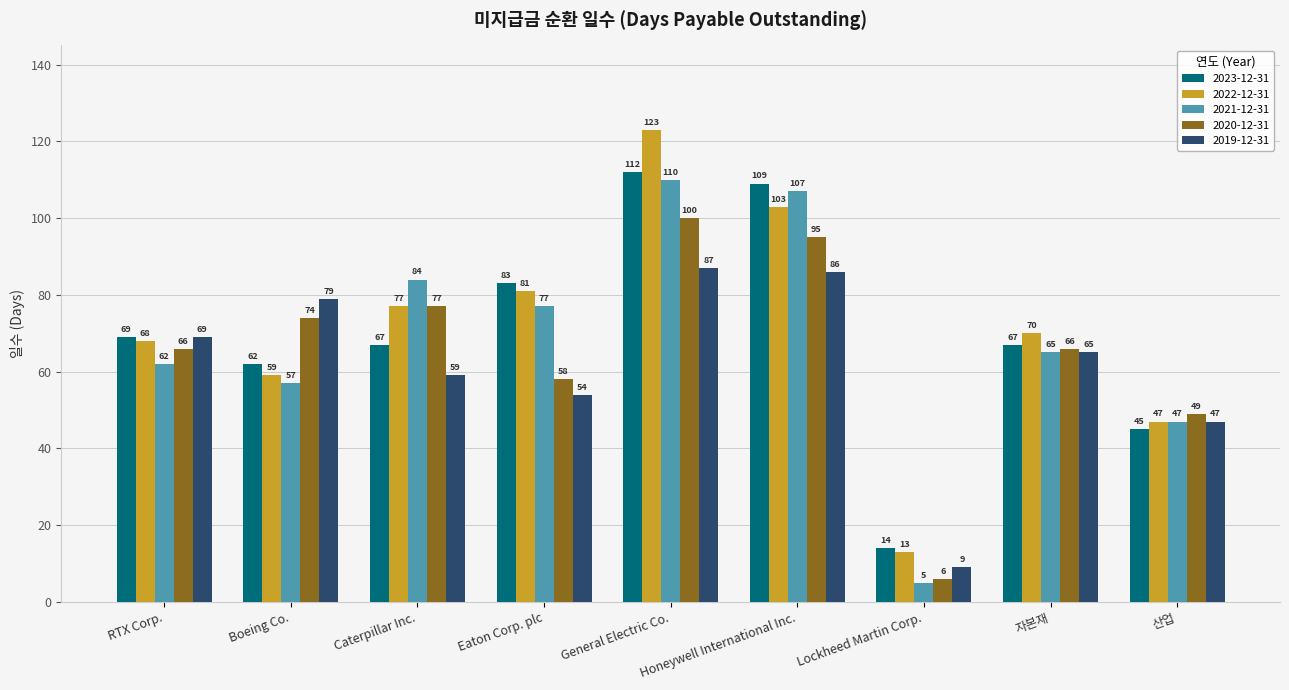

At which category is the sum across all series the highest?

General Electric Co.